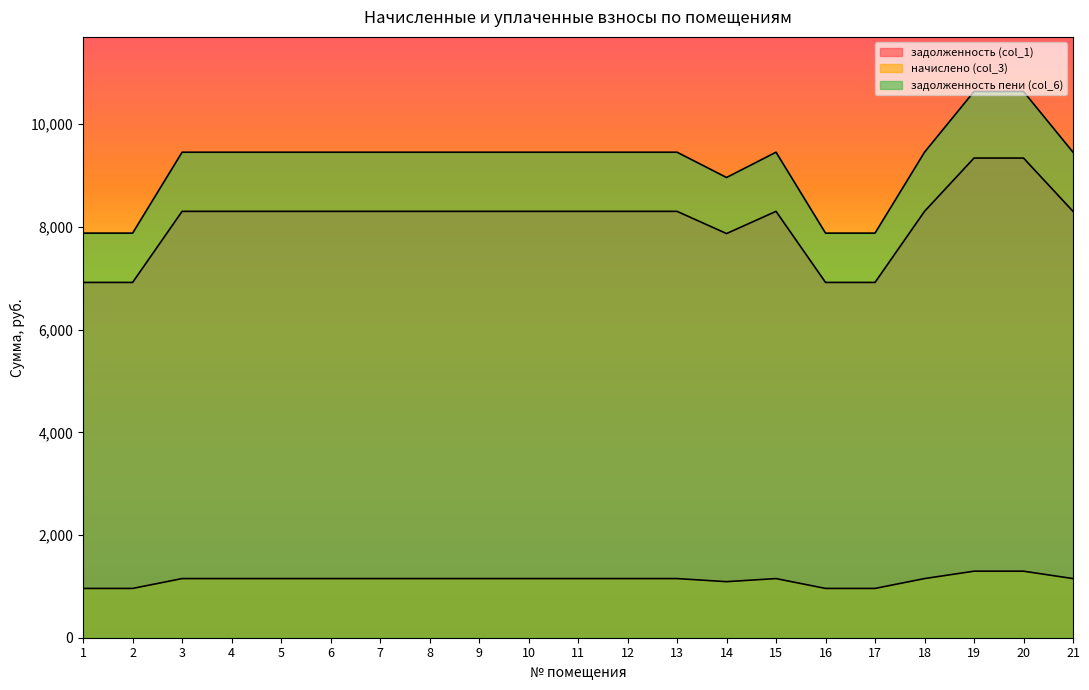

How many interior local valleys does the задолженность пени (col_6) series have?

1